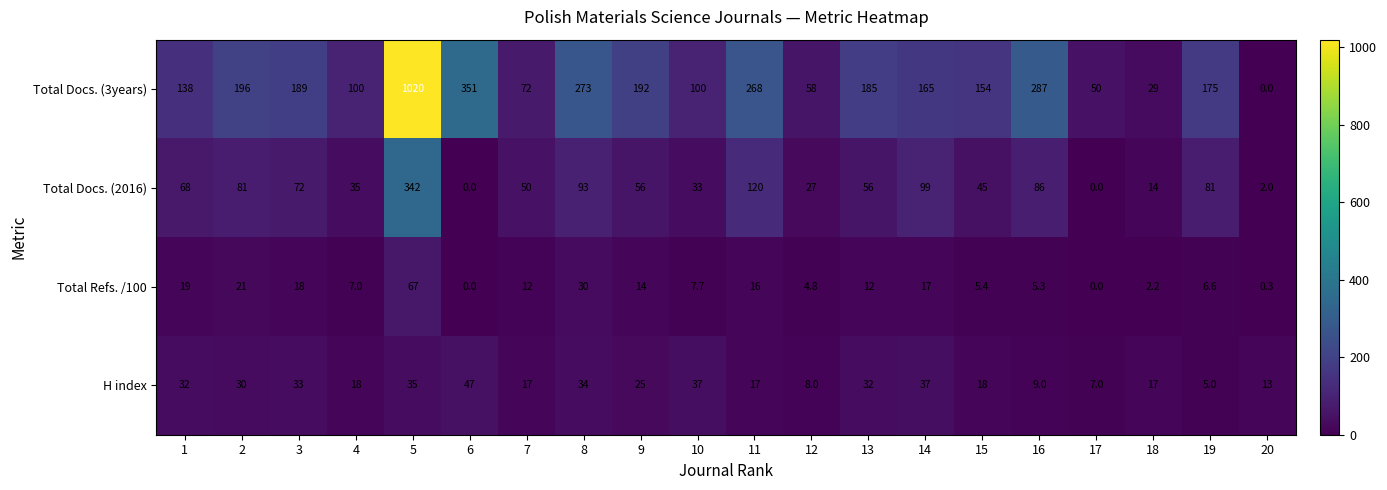

At which label is Total Docs. (2016) closest to 171?

11